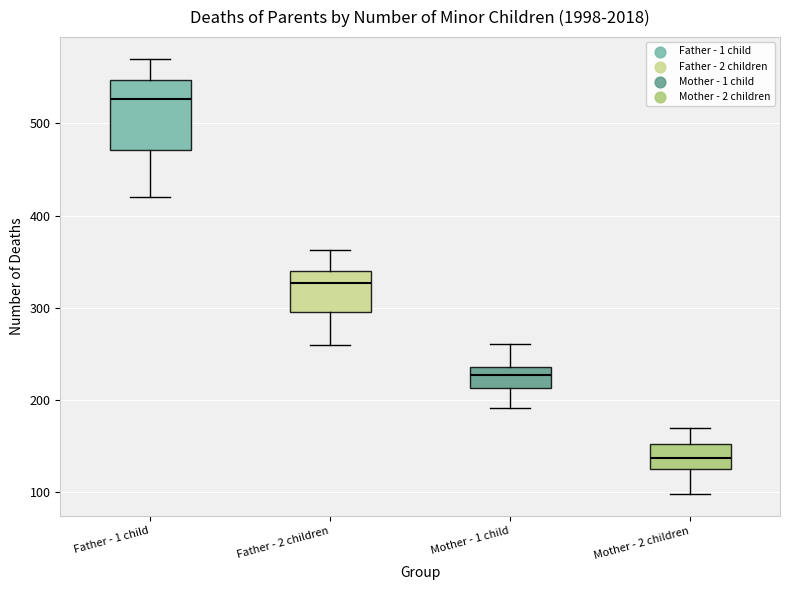

Reading left to right, read every box against the y-axis: the position of its median line, the range the box covers, and the ends of its whiskers. The values are not printed on the chart, so give them approximately, as read against the axis.

Father - 1 child: median 530, box 470 to 550, whiskers 420 to 570
Father - 2 children: median 330, box 300 to 340, whiskers 260 to 360
Mother - 1 child: median 230, box 210 to 240, whiskers 190 to 260
Mother - 2 children: median 140, box 130 to 150, whiskers 100 to 170